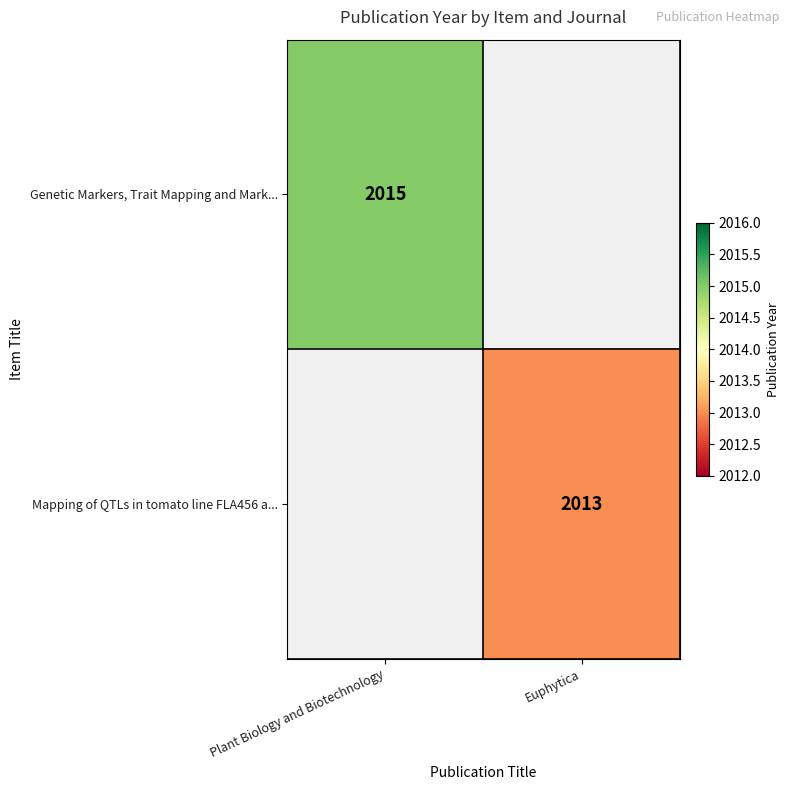

Is it true that Mapping of QTLs in tomato line FLA456 a... equals 2013 at Euphytica?

True